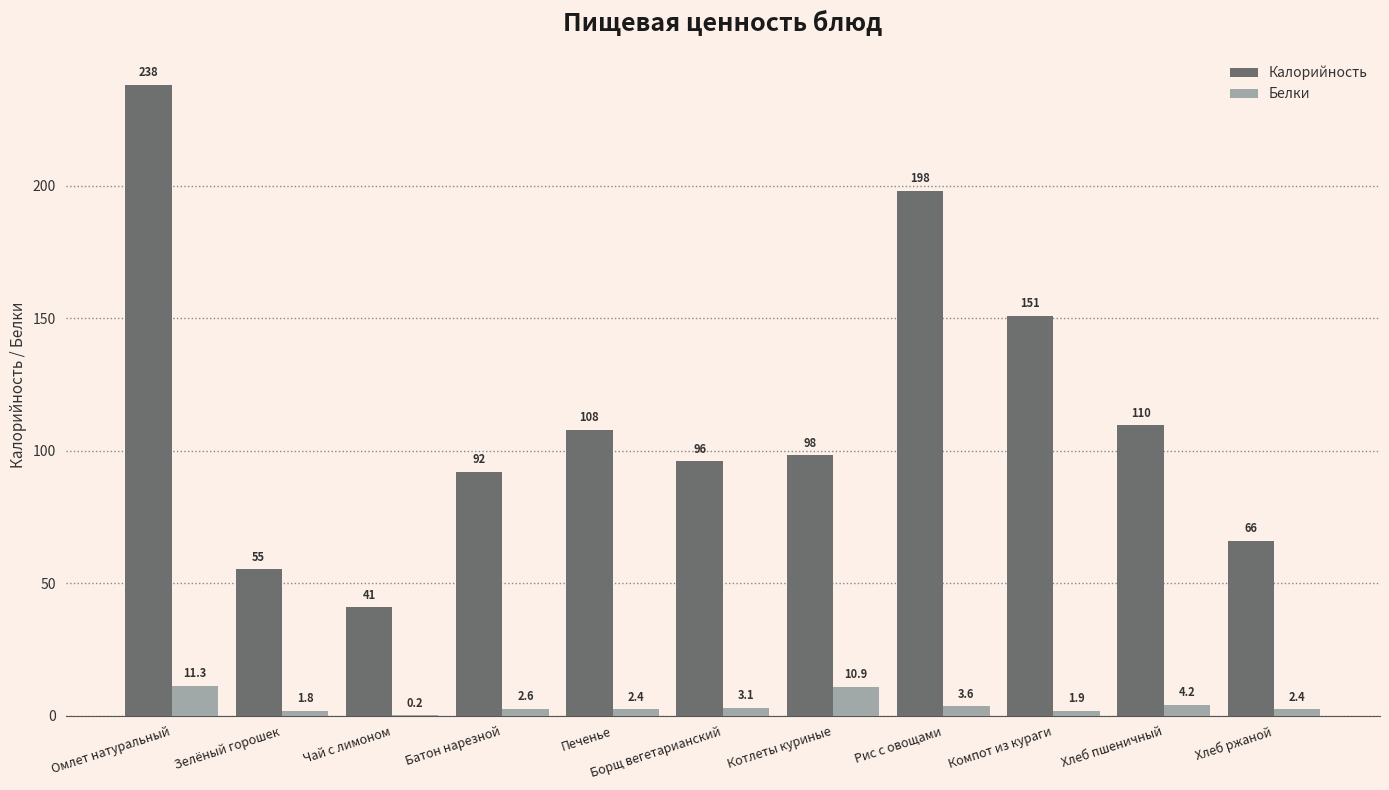

Does the chart contain stacked bars?

No